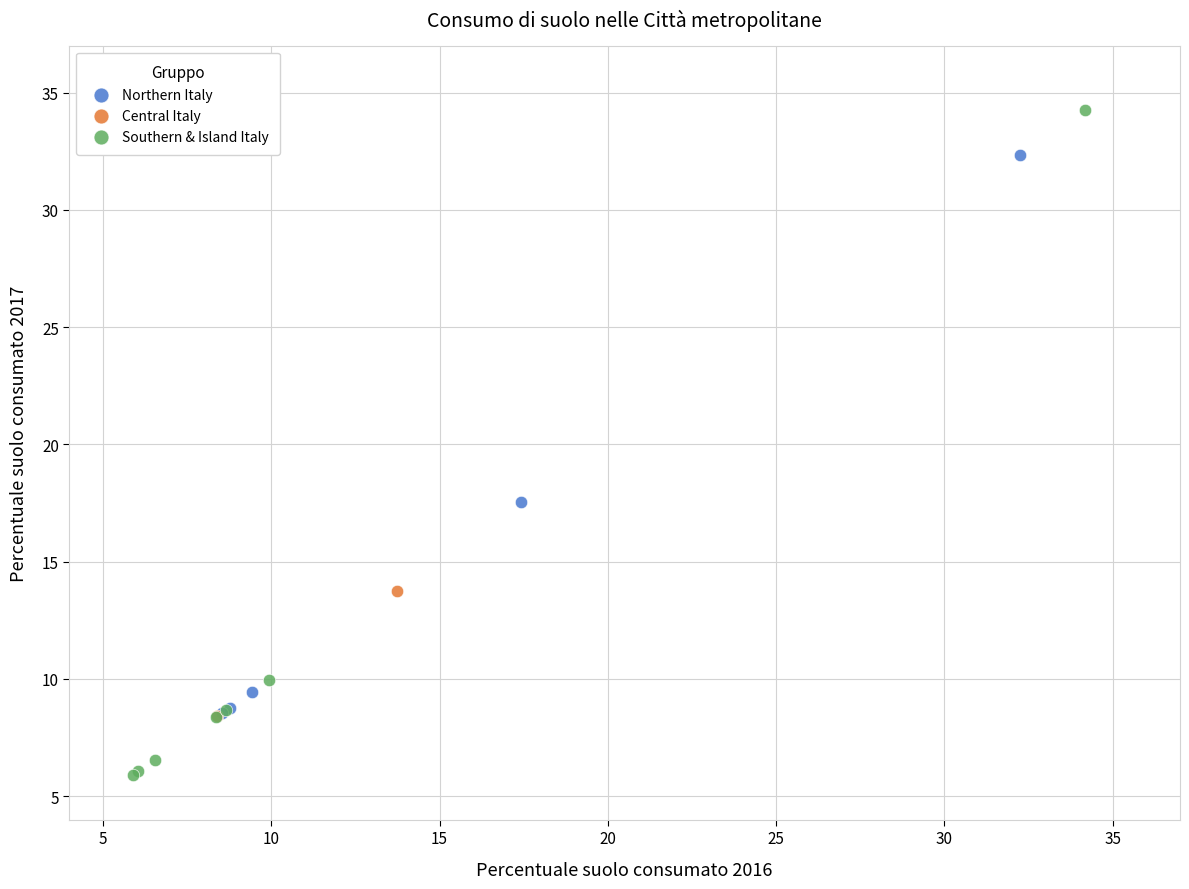

Which series contains the lowest Y value?

Southern & Island Italy